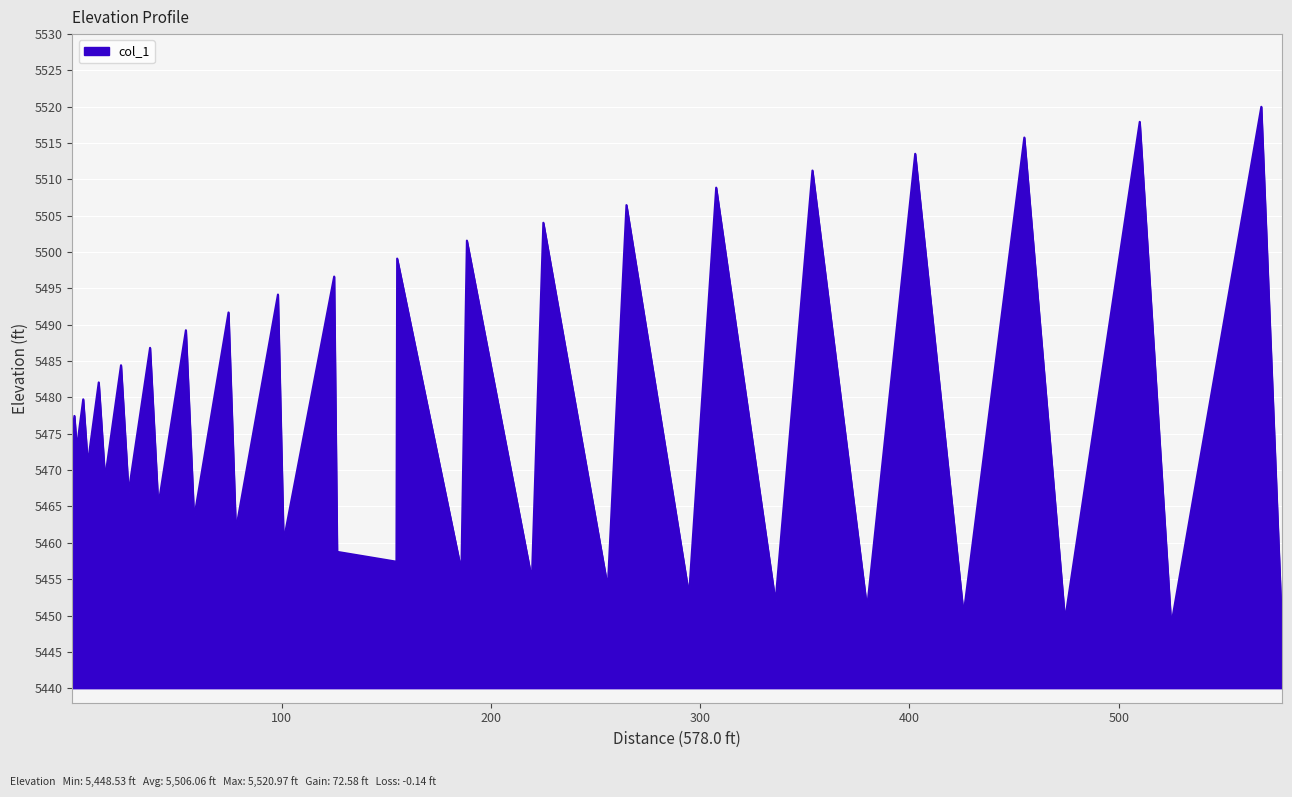

What is the difference between the maximum and minimum values?

72.0